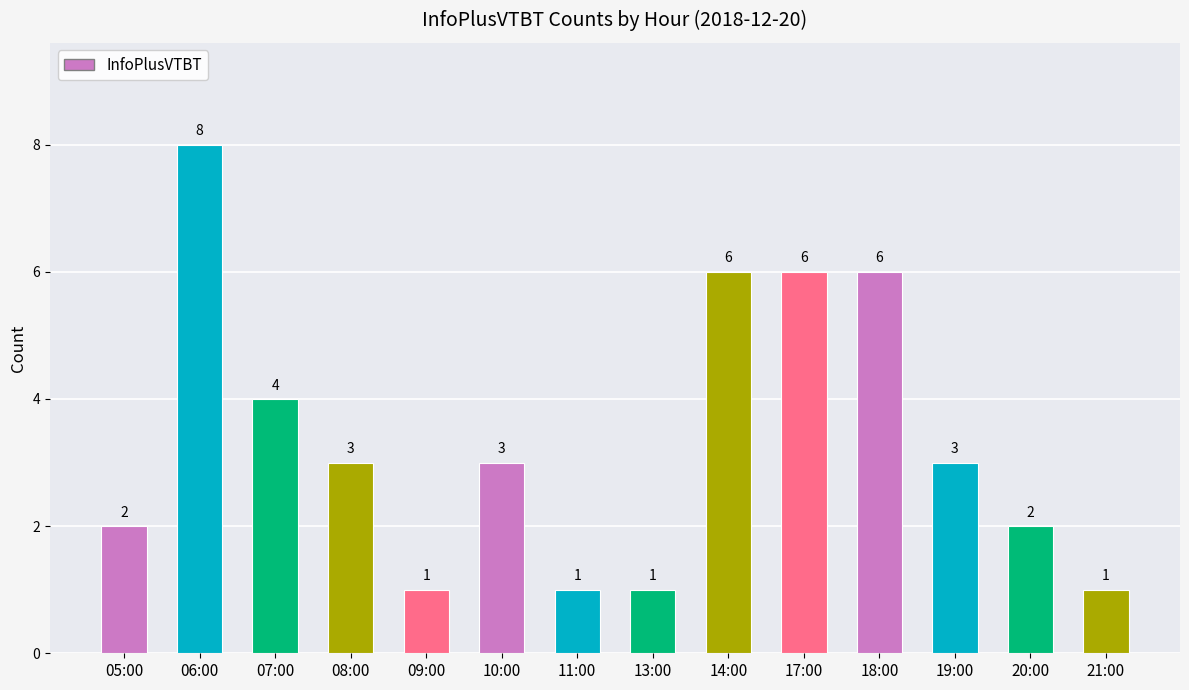

What is the difference between the maximum and minimum values?

7